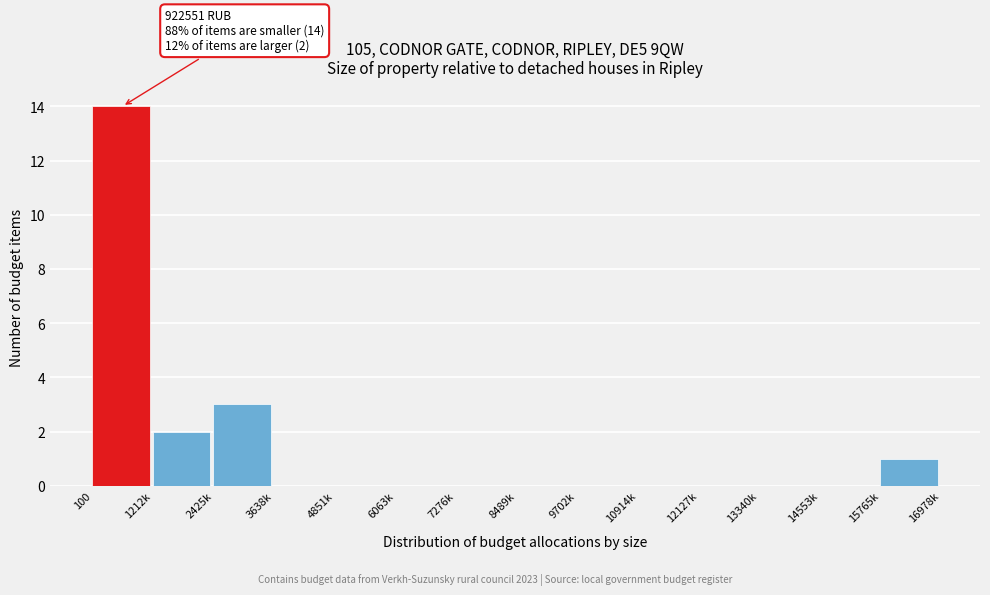

Reading left to right, extract all data points from this chart.

100=14	1212k=2	2425k=3	3638k=0	4851k=0	6063k=0	7276k=0	8489k=0	9702k=0	10914k=0	12127k=0	13340k=0	14553k=0	15765k=1